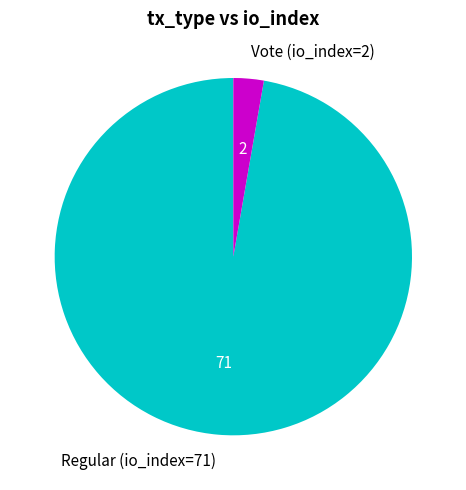

How many segments does this pie chart have?

2